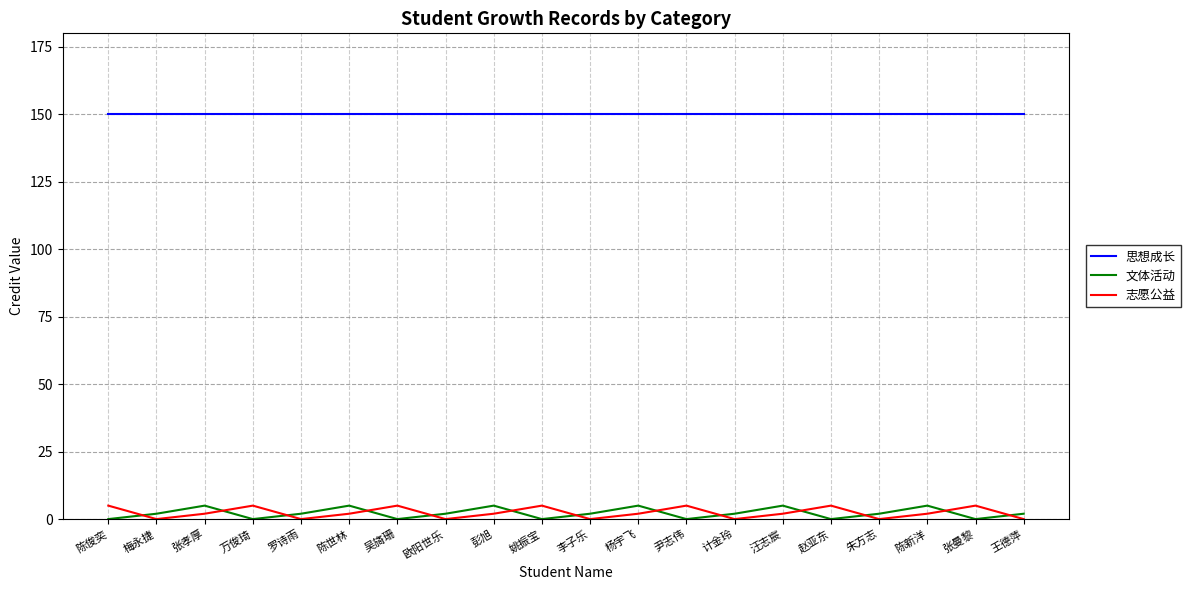

True or false: 思想成长 has a value of 93.2 at 尹志伟.

False